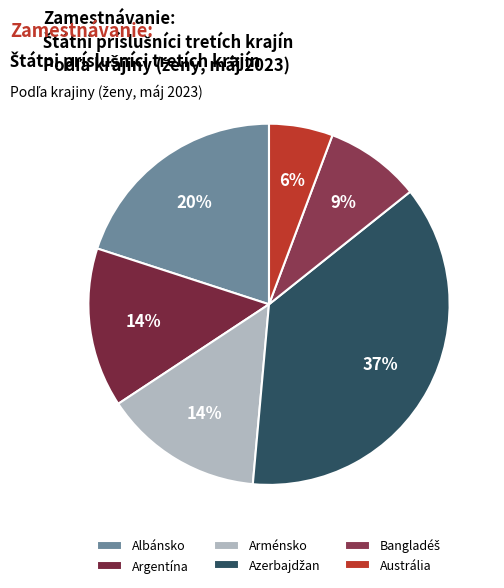

What portion of the pie excludes Azerbajdžan?

62.9%